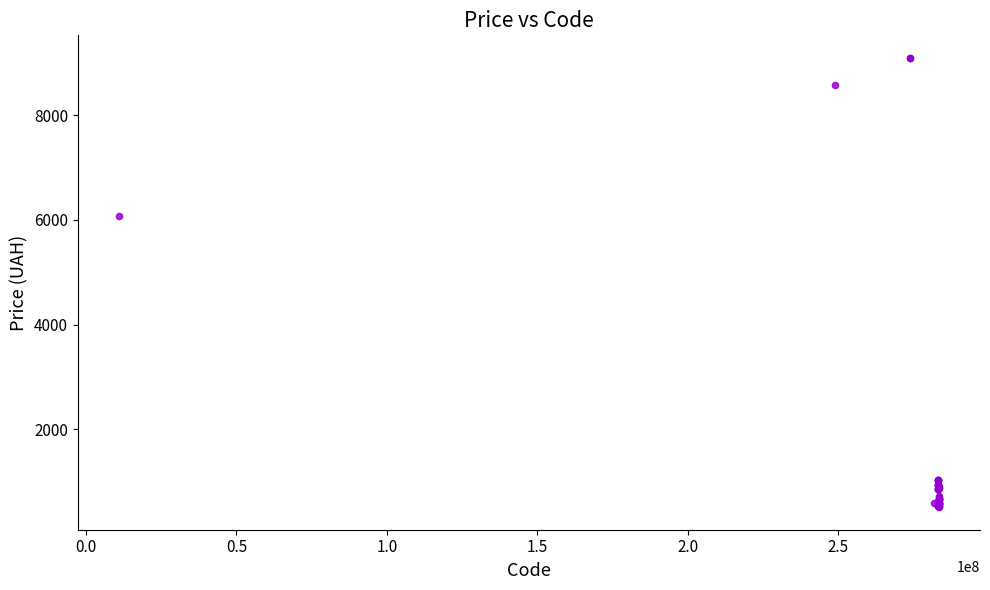

What Y value in the scatter plot is closest to 4803?

6067.2